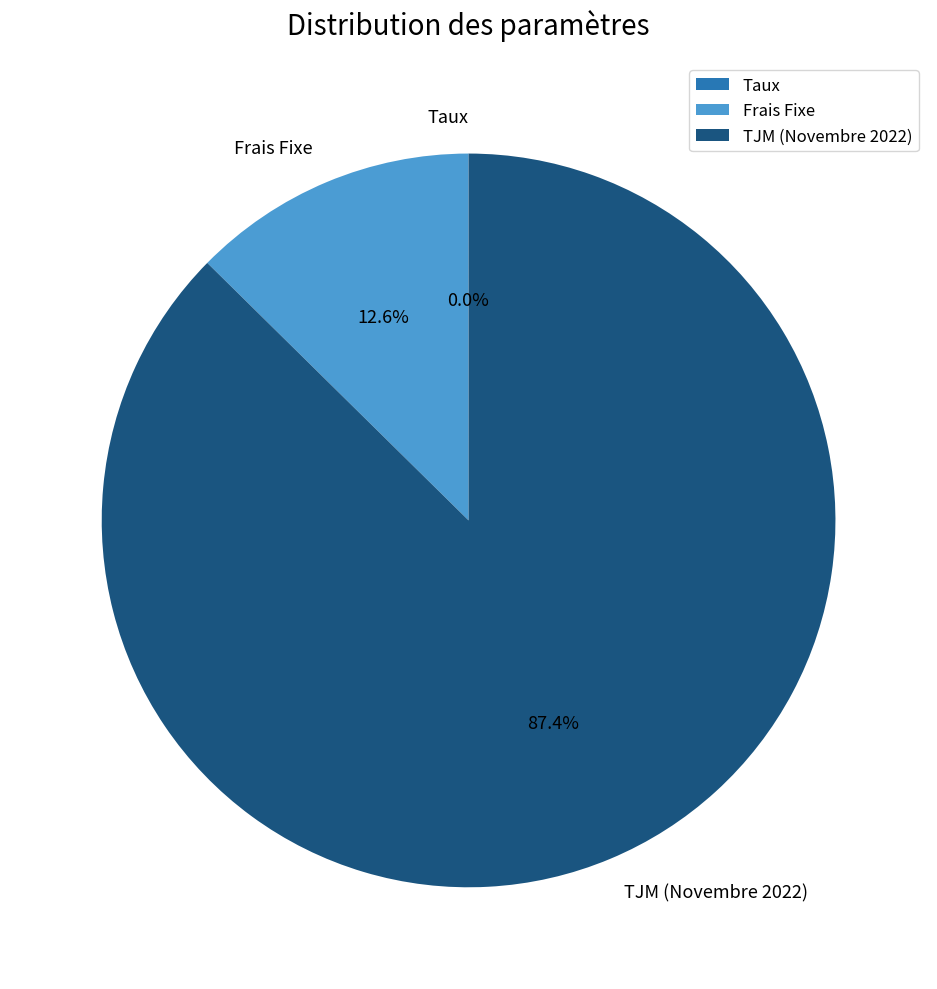

Is there a majority slice in this chart?

Yes